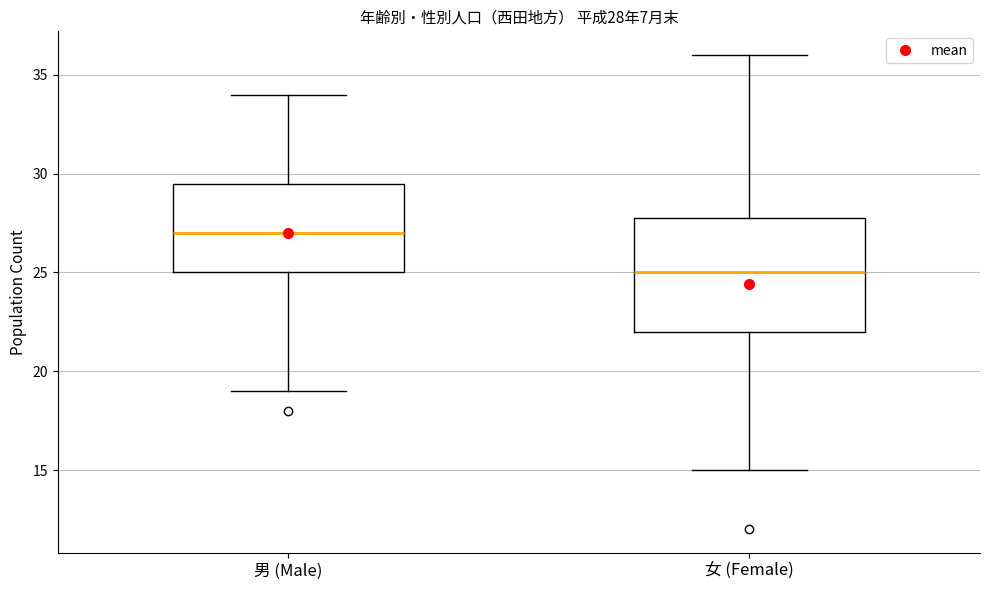

Which box has the lowest median line?

女 (Female)